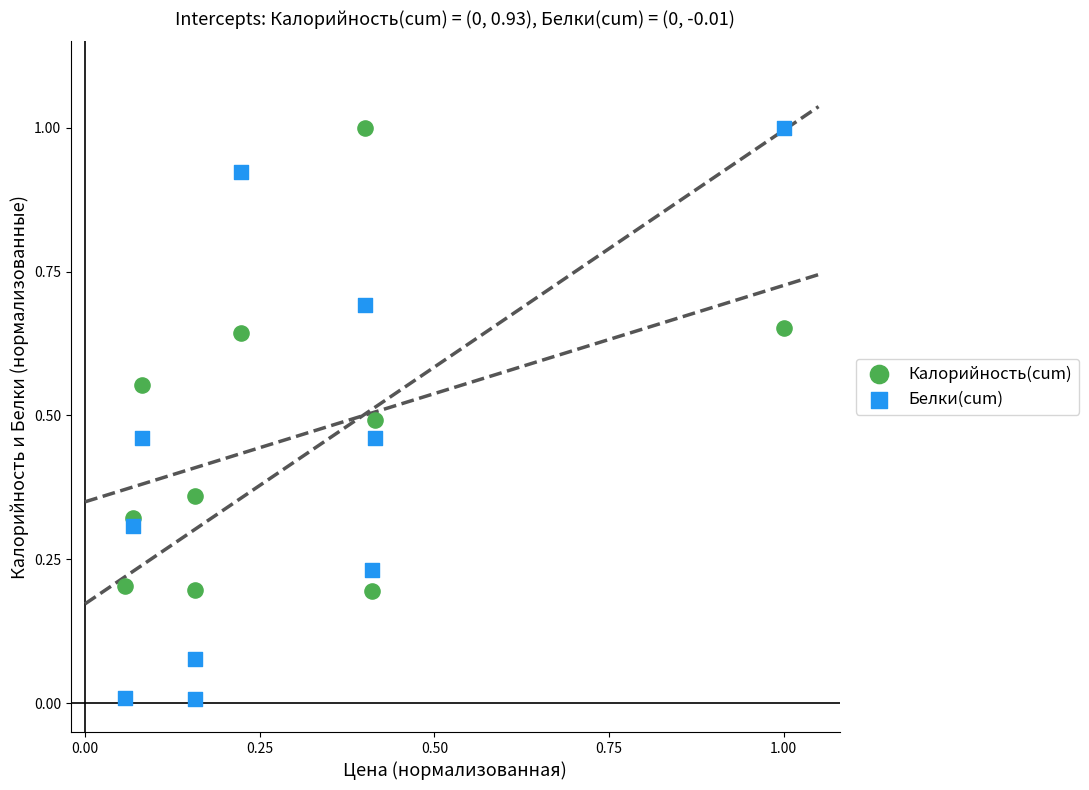

Which series has the largest Y range (max minus min)?

Белки(cum)